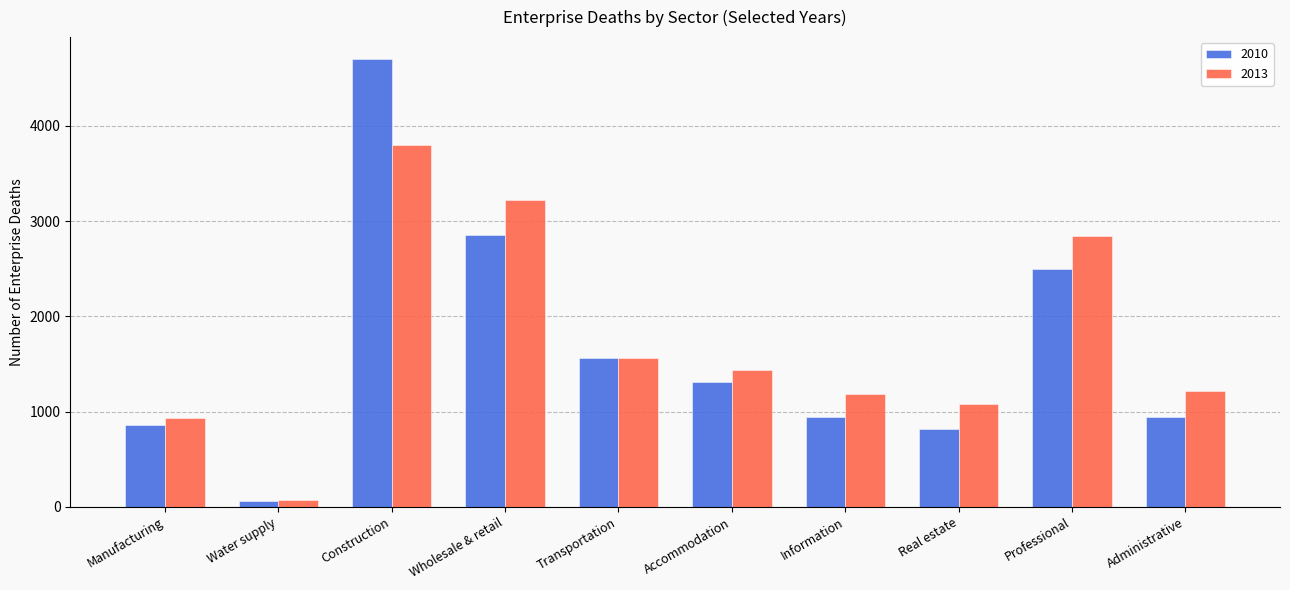

At how many categories does at least one series exceed 1372?

5